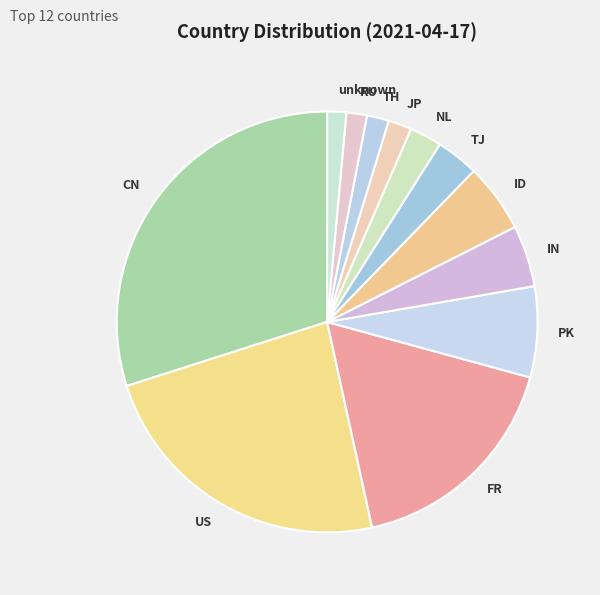

Do US and unknown together represent more than half of the pie?

No